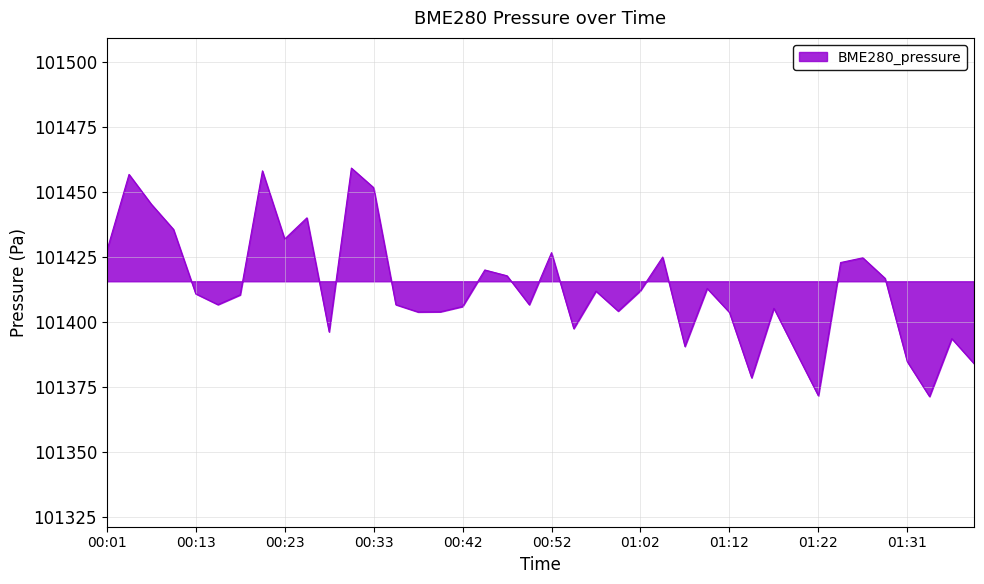

How many distinct data groups are displayed?

1